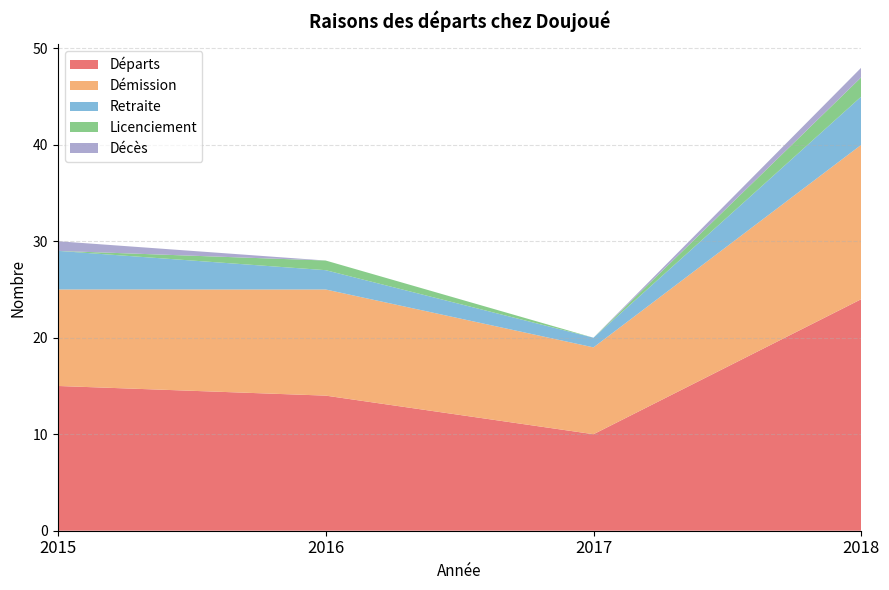

Reading left to right, what are all the values shown in this chart?

Départs: 15	14	10	24
Démission: 10	11	9	16
Retraite: 4	2	1	5
Licenciement: 0	1	0	2
Décès: 1	0	0	1